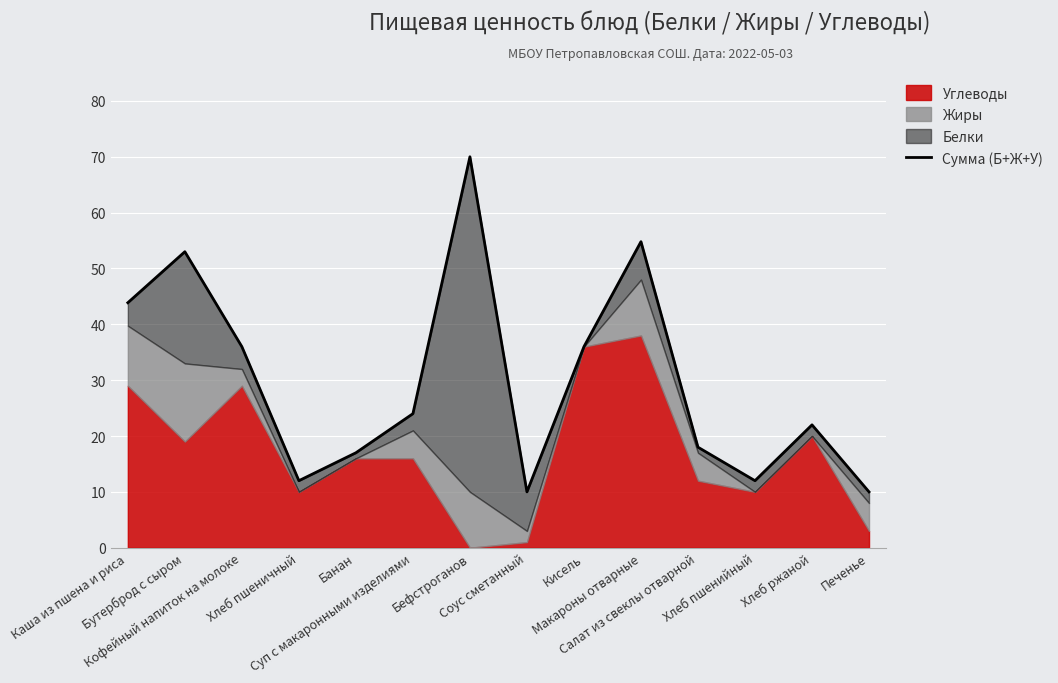

What is the maximum value shown in the chart?

70.0